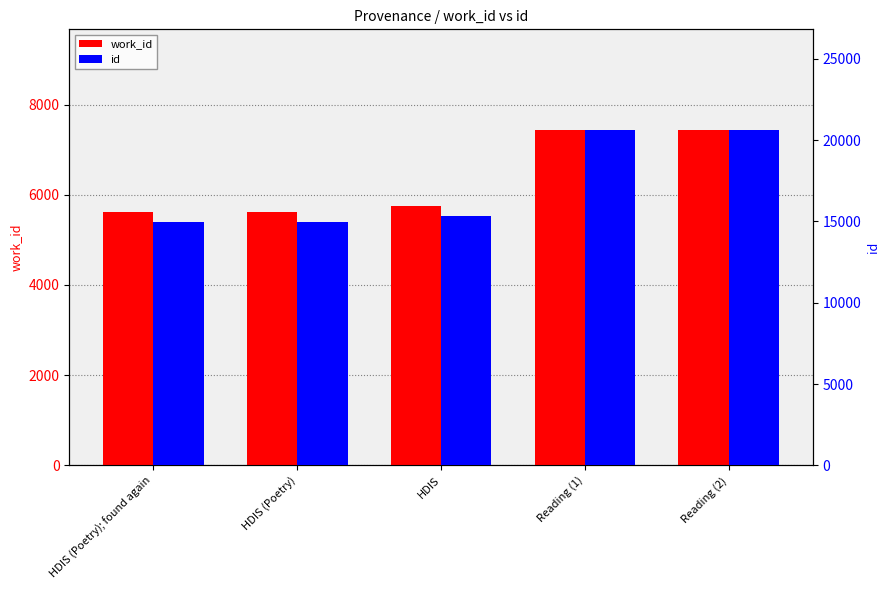

Between HDIS (Poetry); found again and HDIS (Poetry), which series saw the biggest shift?

work_id